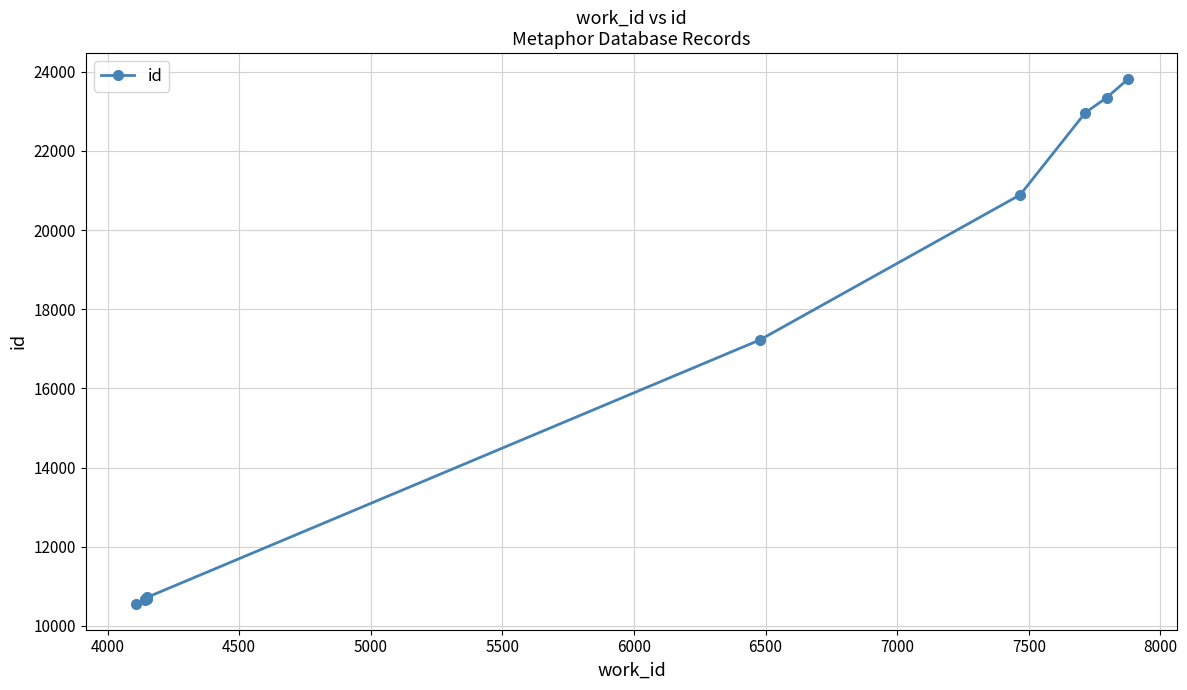

What is the value of the 2nd point from the left?

10649